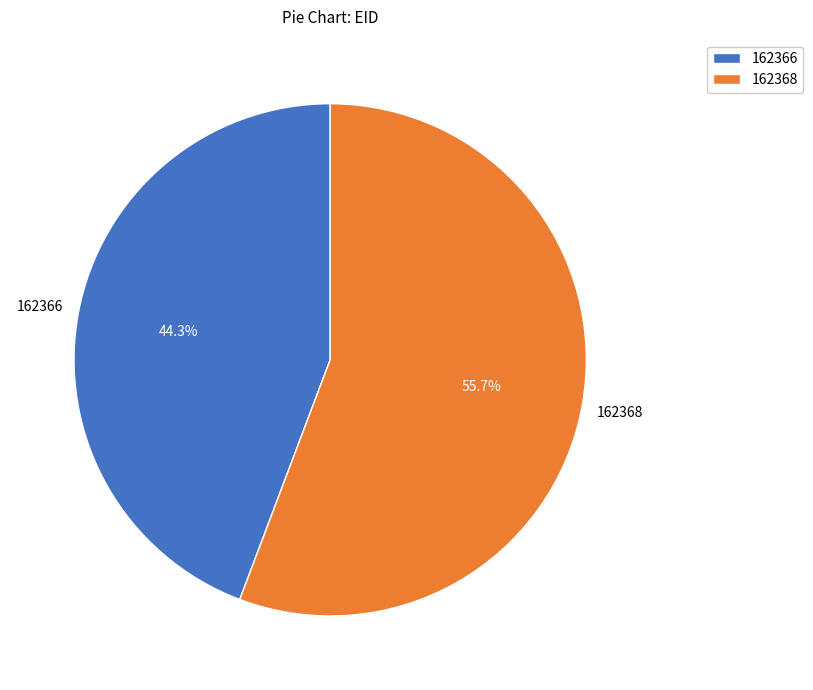

Between 162366 and 162368, which is larger?

162368